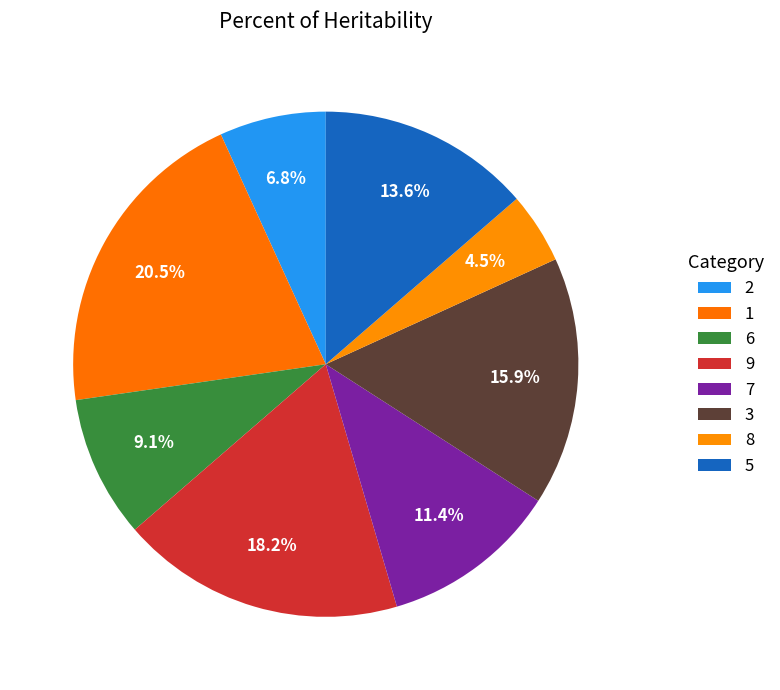

Do 6 and 2 together represent more than half of the pie?

No